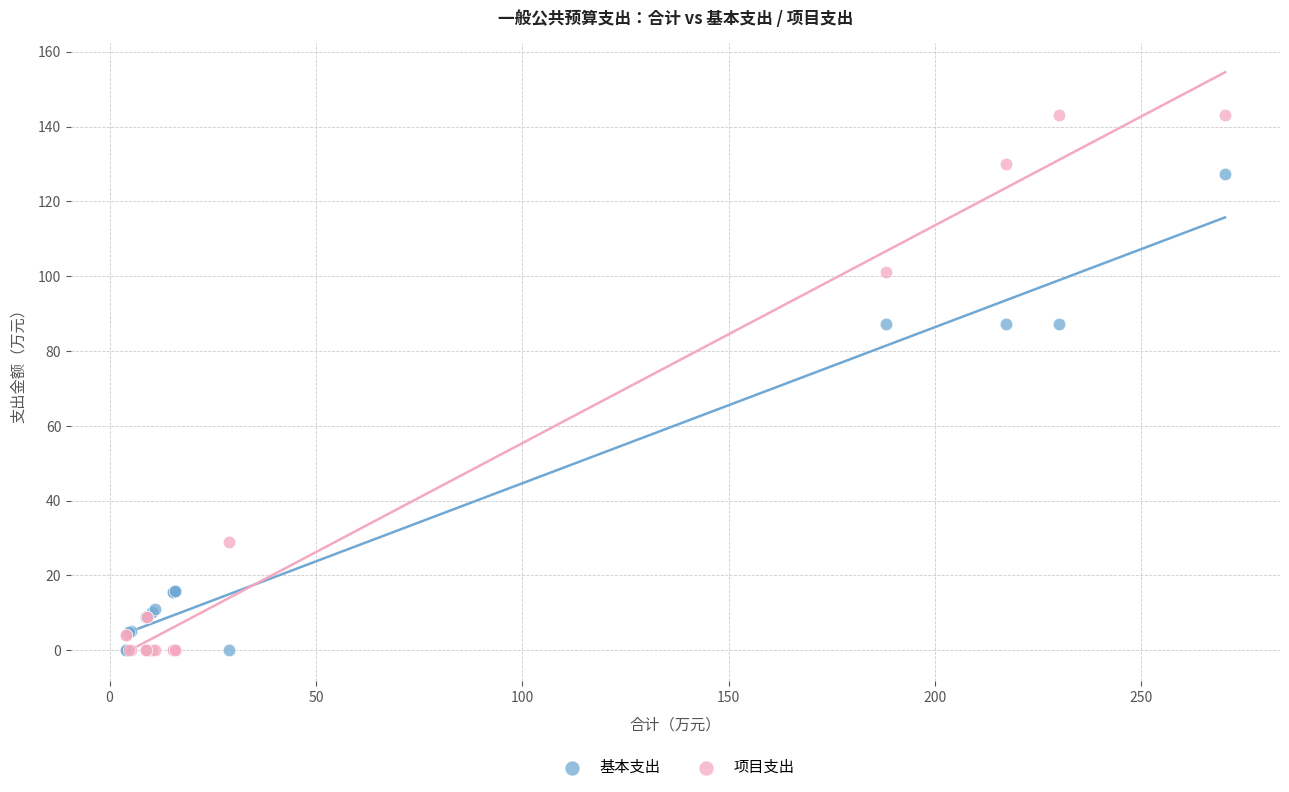

Which series contains the highest Y value?

项目支出